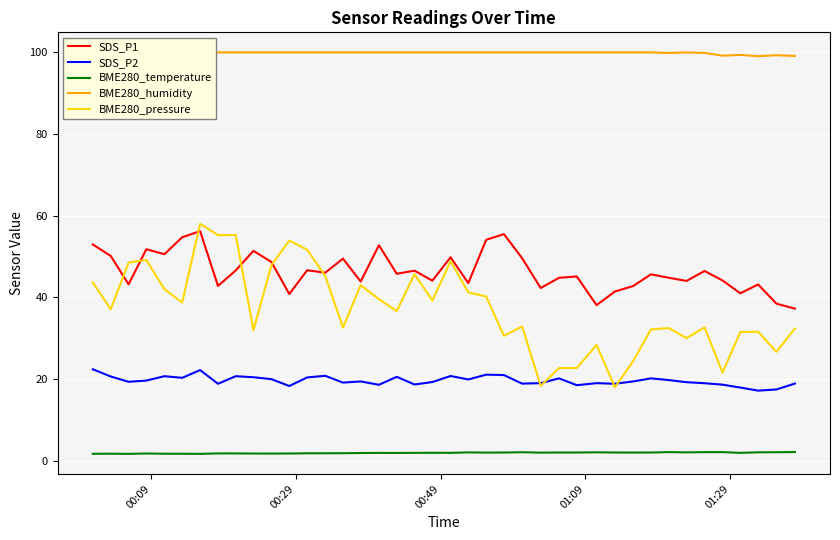

What is the highest value of the SDS_P2 series?

22.4